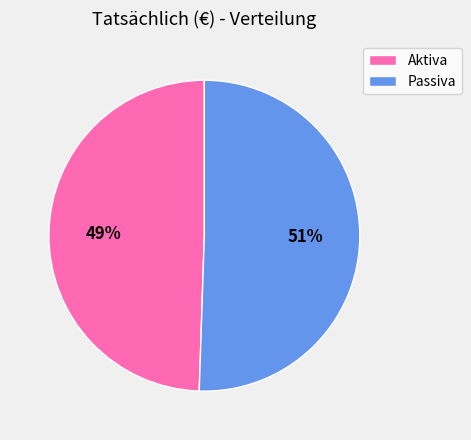

Is Aktiva the majority of the pie?

No